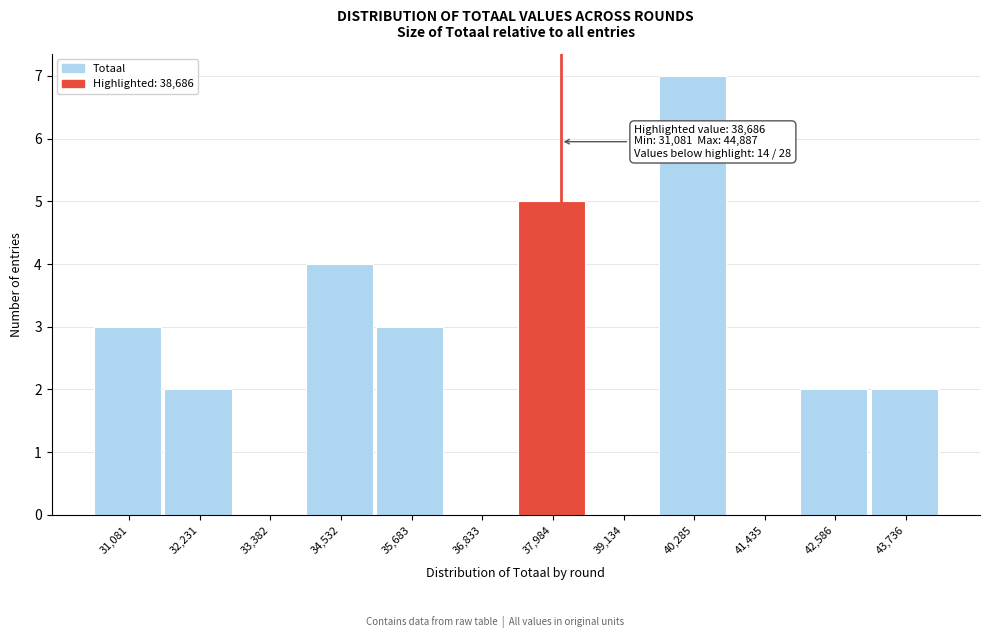

Reading left to right, what are all the values shown in this chart?

31,081=3	32,231=2	33,382=0	34,532=4	35,683=3	36,833=0	37,984=5	39,134=0	40,285=7	41,435=0	42,586=2	43,736=2